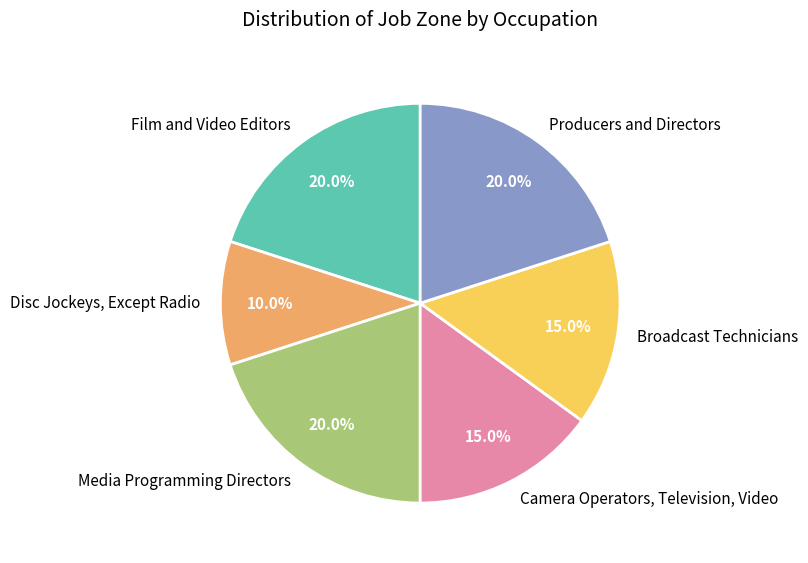

Approximately how many times larger is the value at Film and Video Editors compared to Broadcast Technicians?

1.3